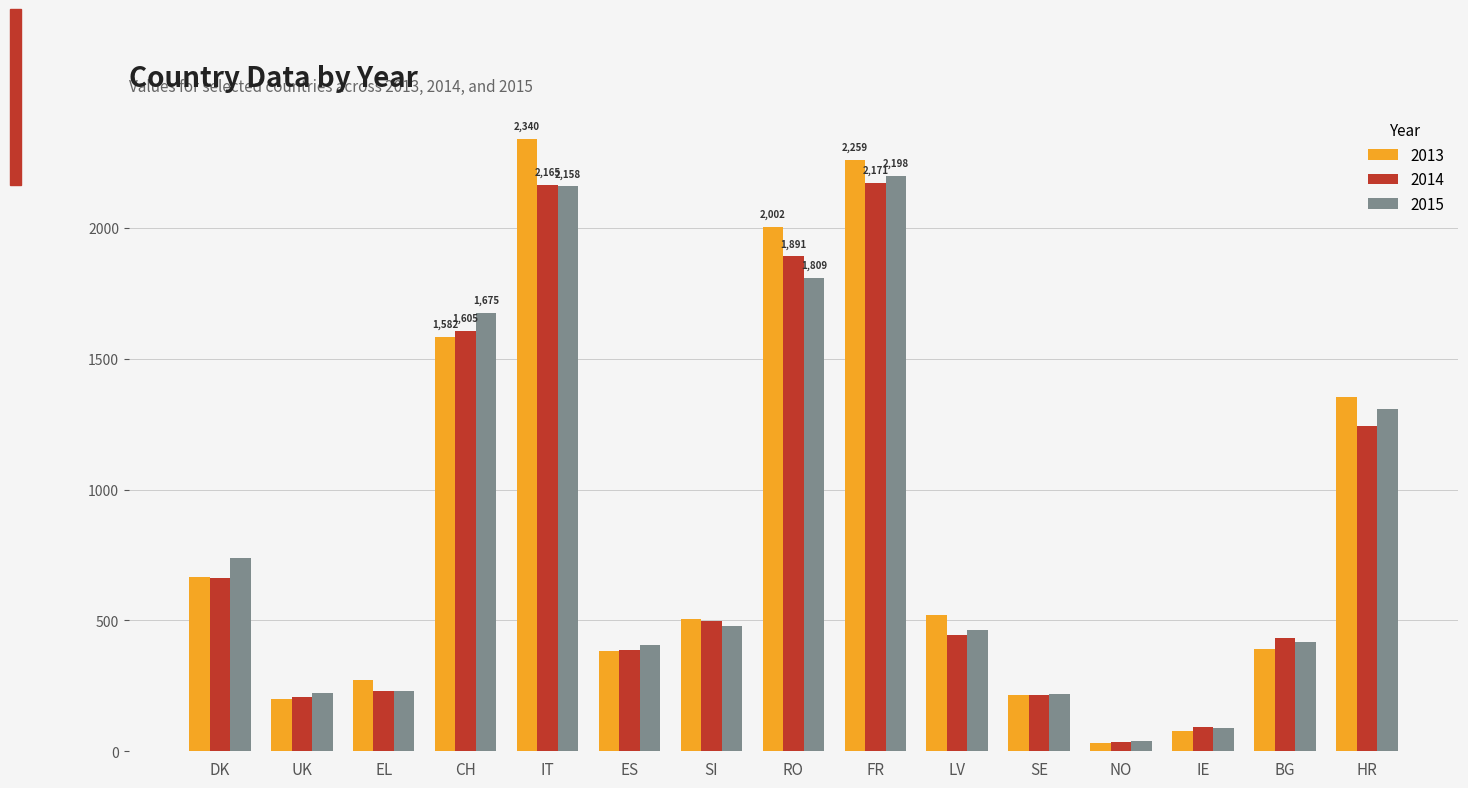

Is the value of 2014 at HR greater than the value of 2015 at IT?

No